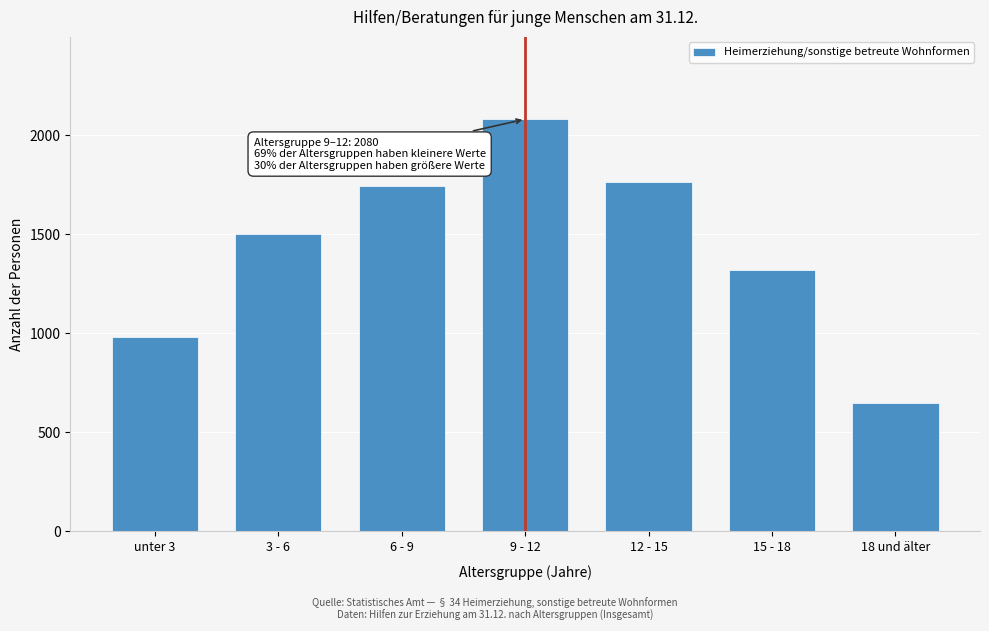

Reading left to right, what are all the values shown in this chart?

981	1500	1745	2080	1762	1318	649